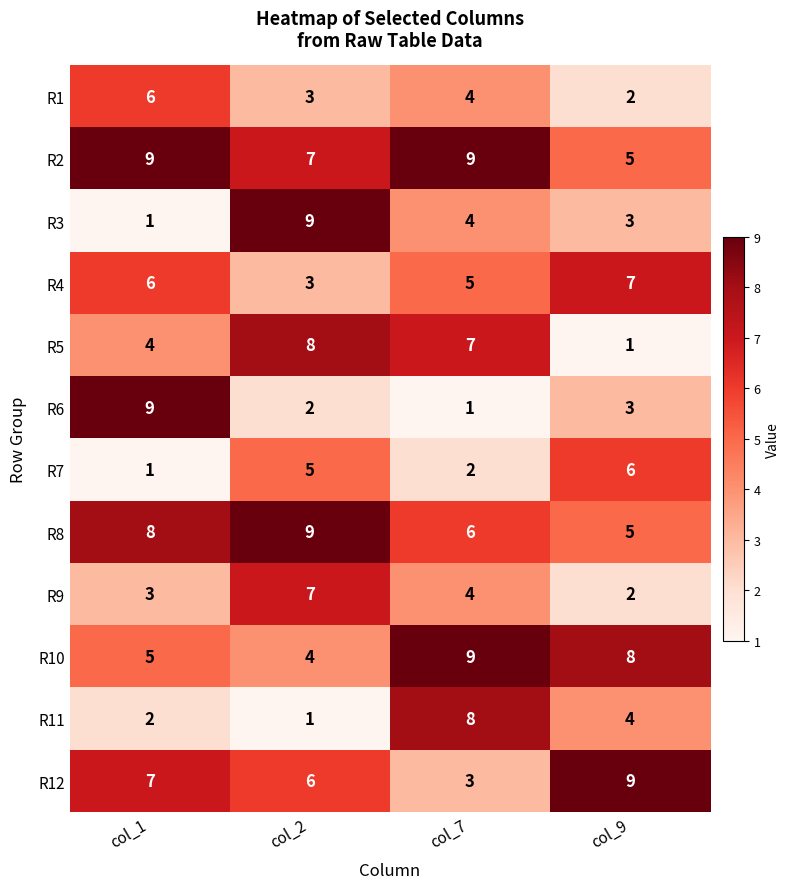

The value of R1 at col_1 is 3. True or false?

False